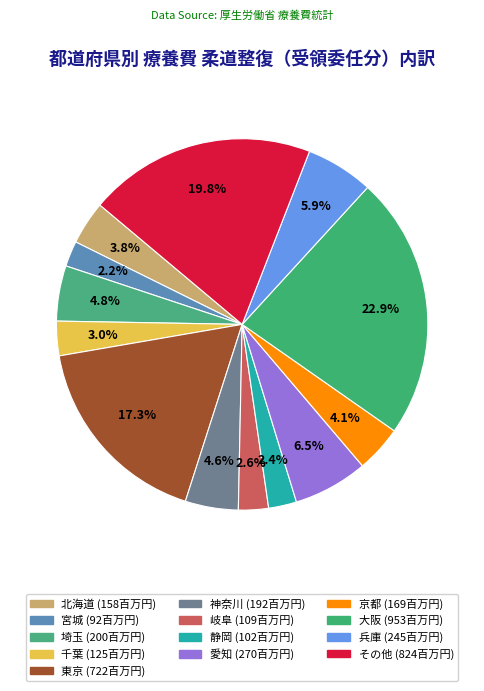

How many slices are in this pie chart?

13